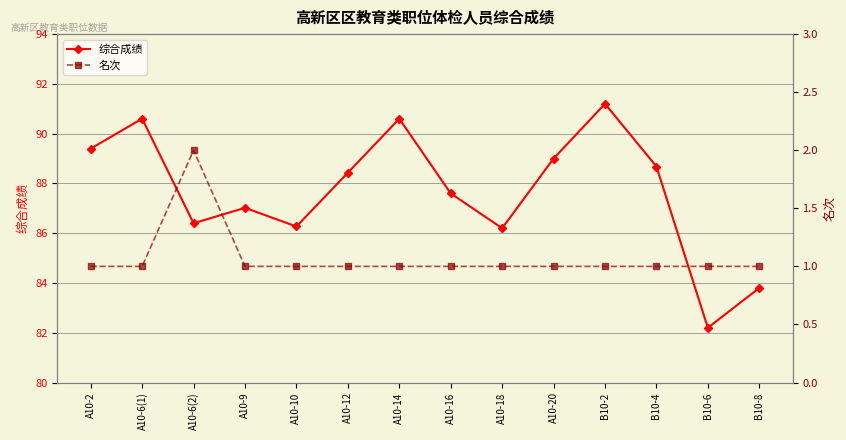

What position from the right is B10-8?

1